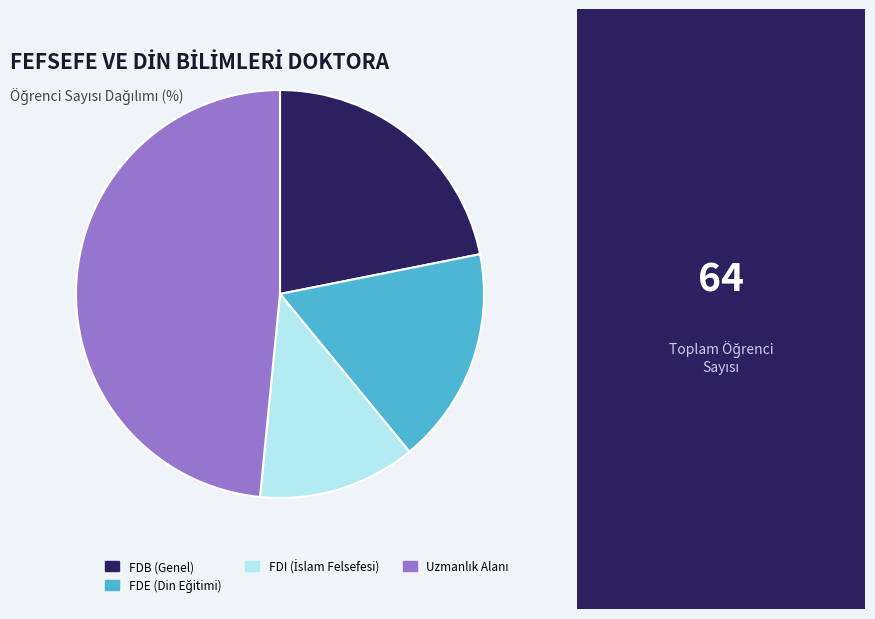

How many segments does this pie chart have?

4